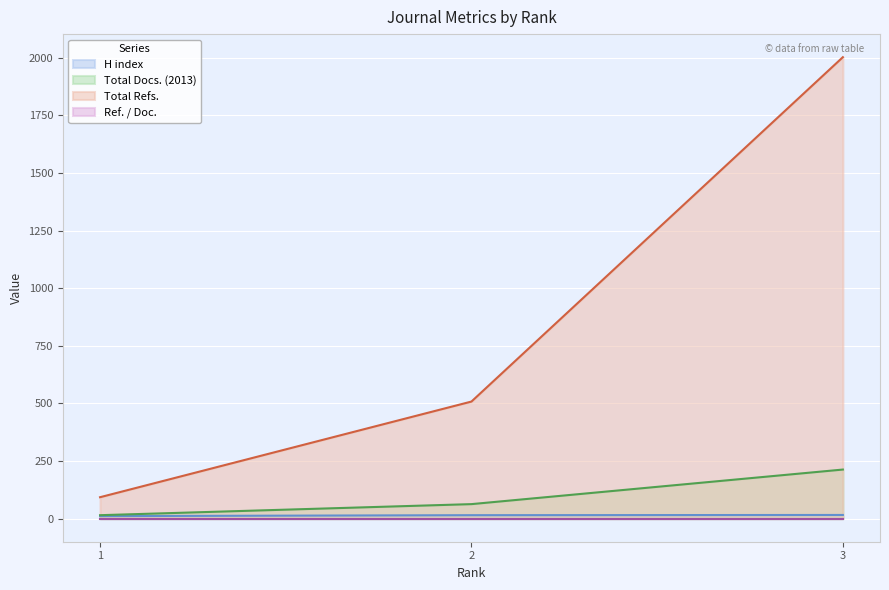

Which label corresponds to the smallest value in the chart?

1